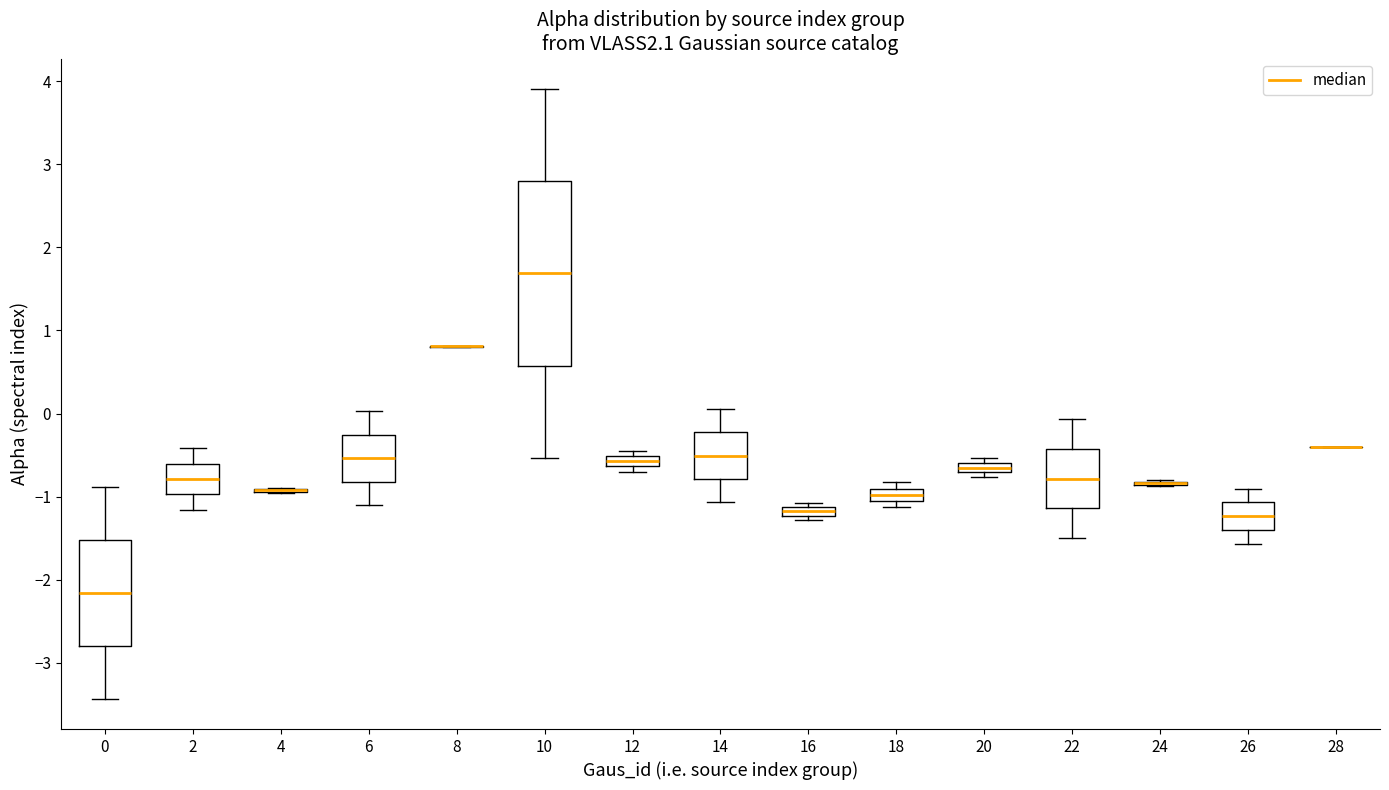

Comparing the boxes themselves (not the whiskers), which one is the tallest?

10